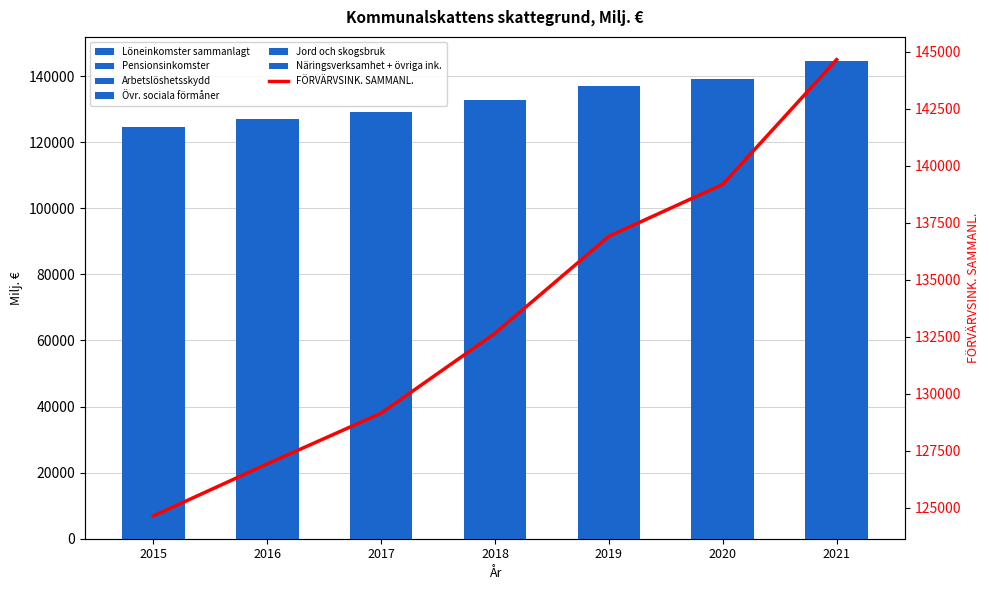

How many categories are shown in the chart?

7